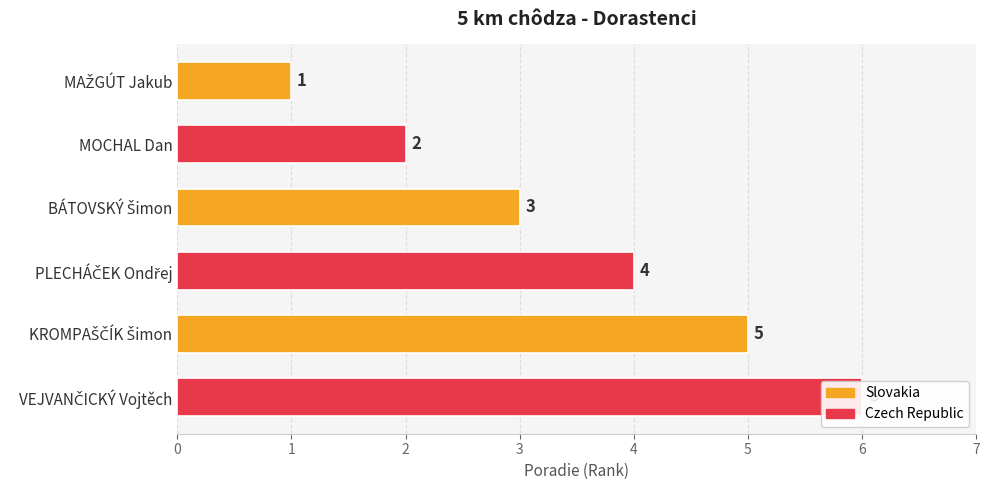

How many series are shown in this chart?

1